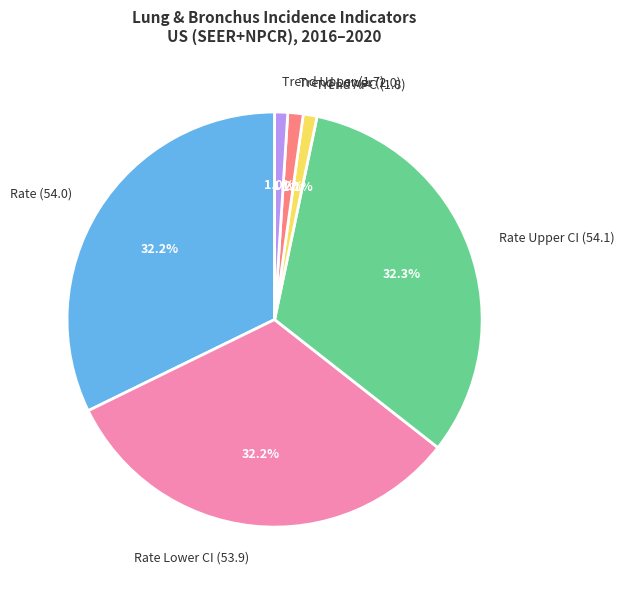

Does Trend Lower (2.0) represent more than half of the total?

No